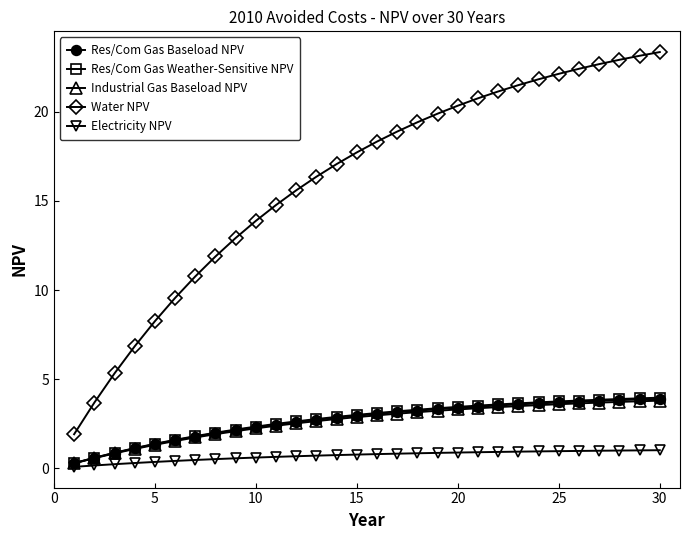

Does the chart display data point markers on the line(s)?

Yes